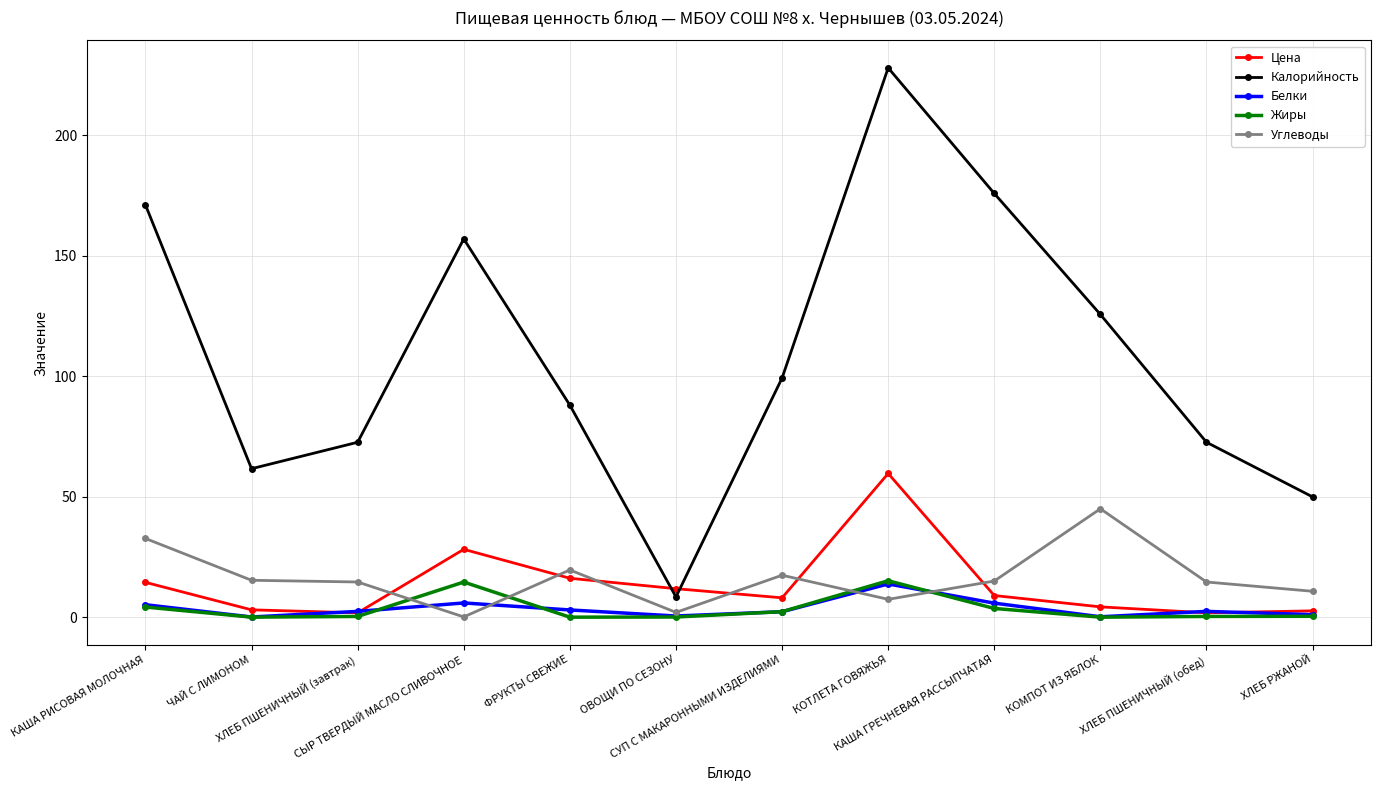

What is the sum of all Цена values?

160.8